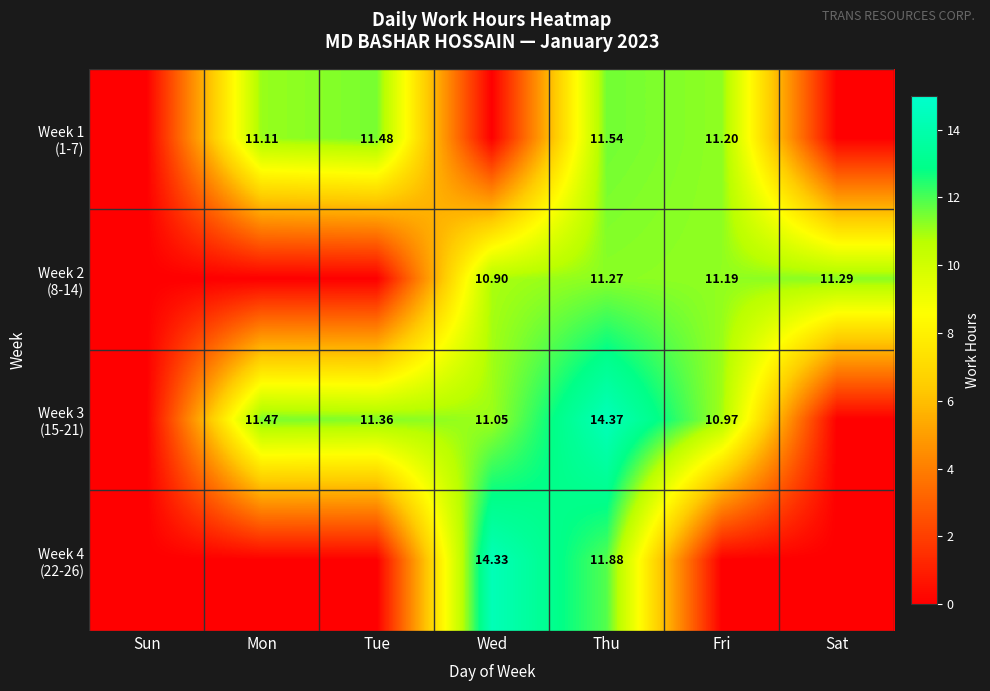

Which series changed the most between Wed and Thu?

Week 1 (1-7)